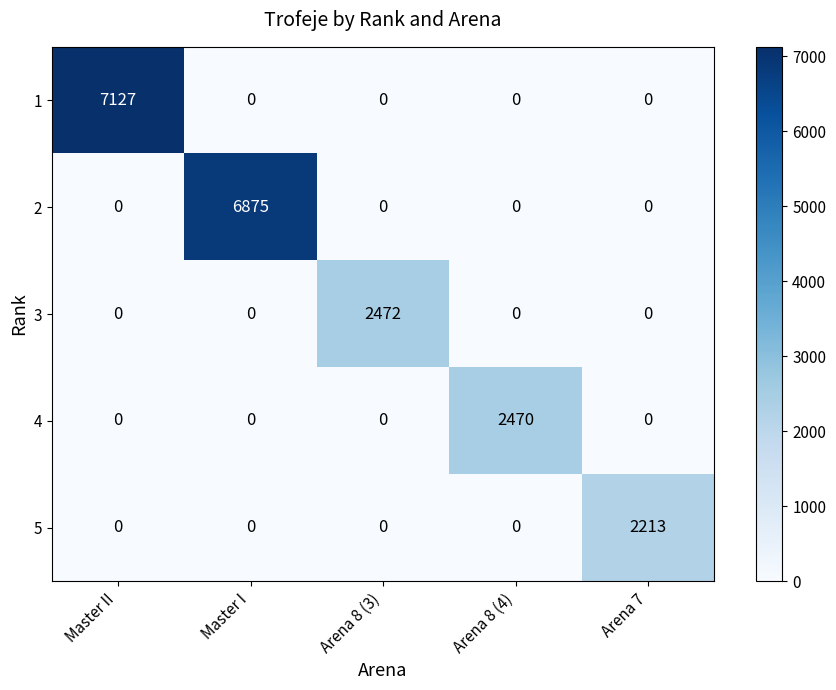

The 4 series shows 0 at Arena 8 (3). True or false?

True